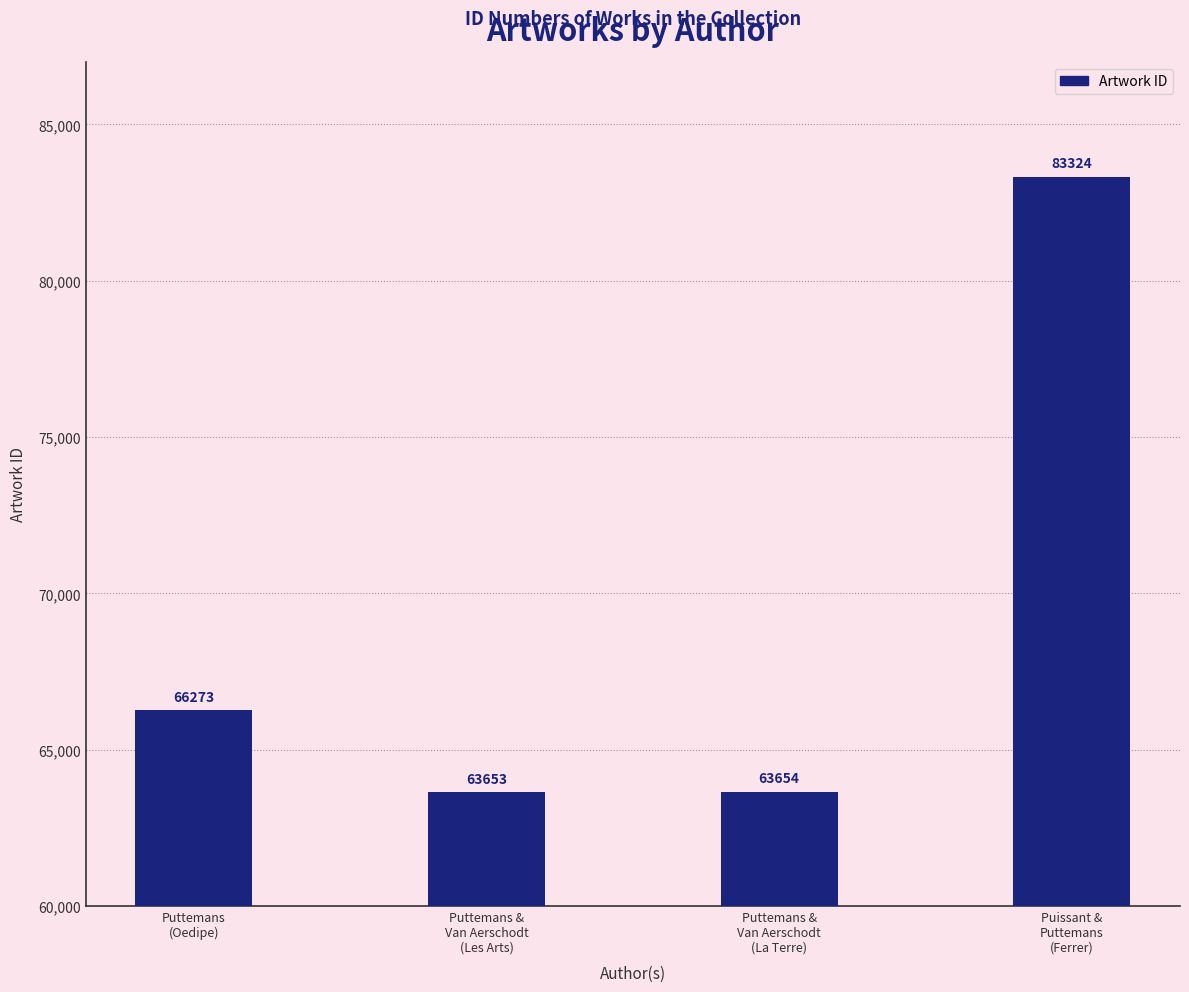

True or false: the data shows 66273 at Puttemans
(Oedipe).

True